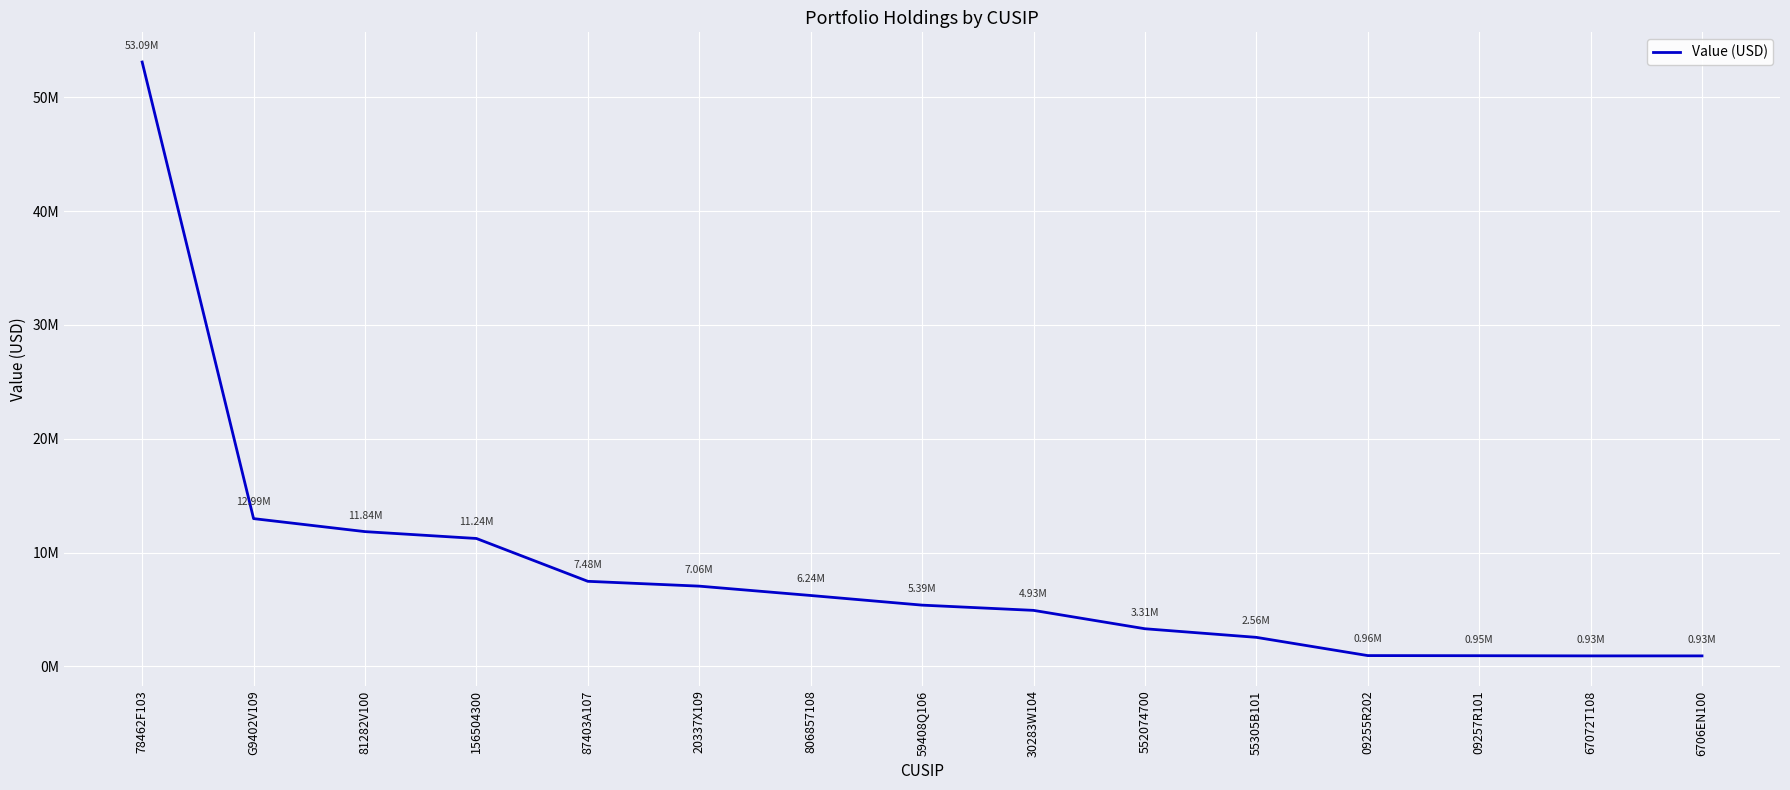

The value at 09255R202 is 957000. True or false?

True